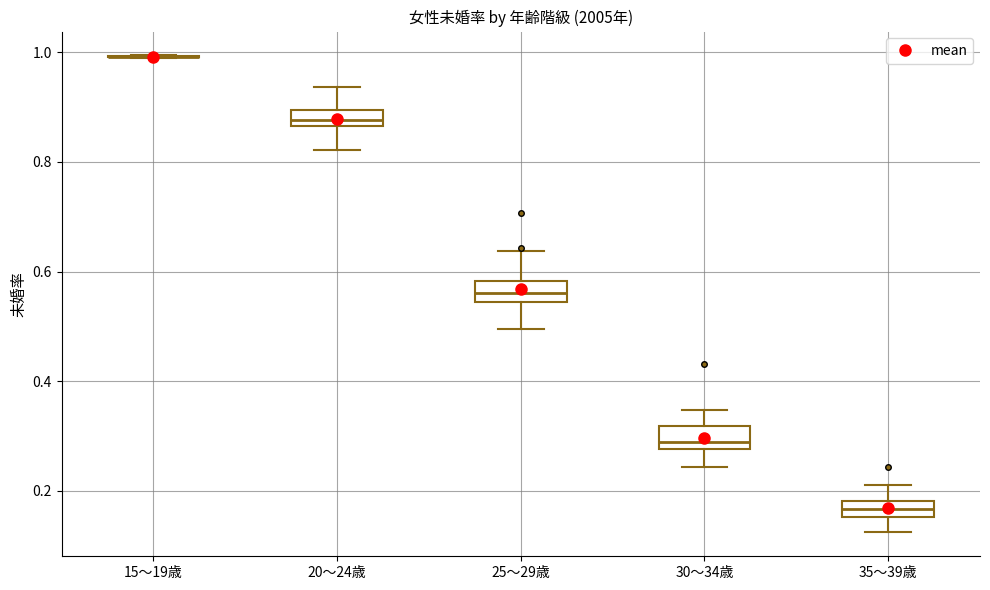

Where does the lower whisker of the box for 30～34歳 end on the y-axis? The values are not printed on the chart, so give them approximately, as read against the axis.

0.24